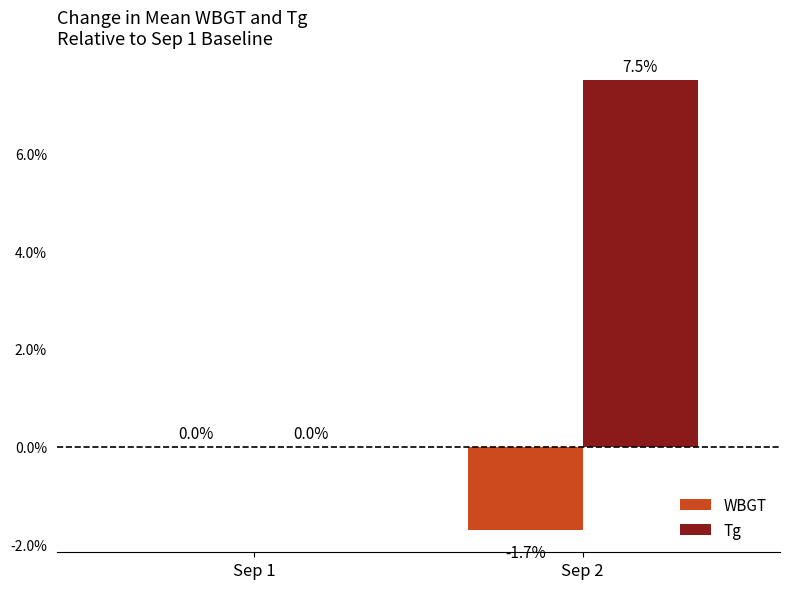

Is it true that WBGT equals 0.0 at Sep 1?

True